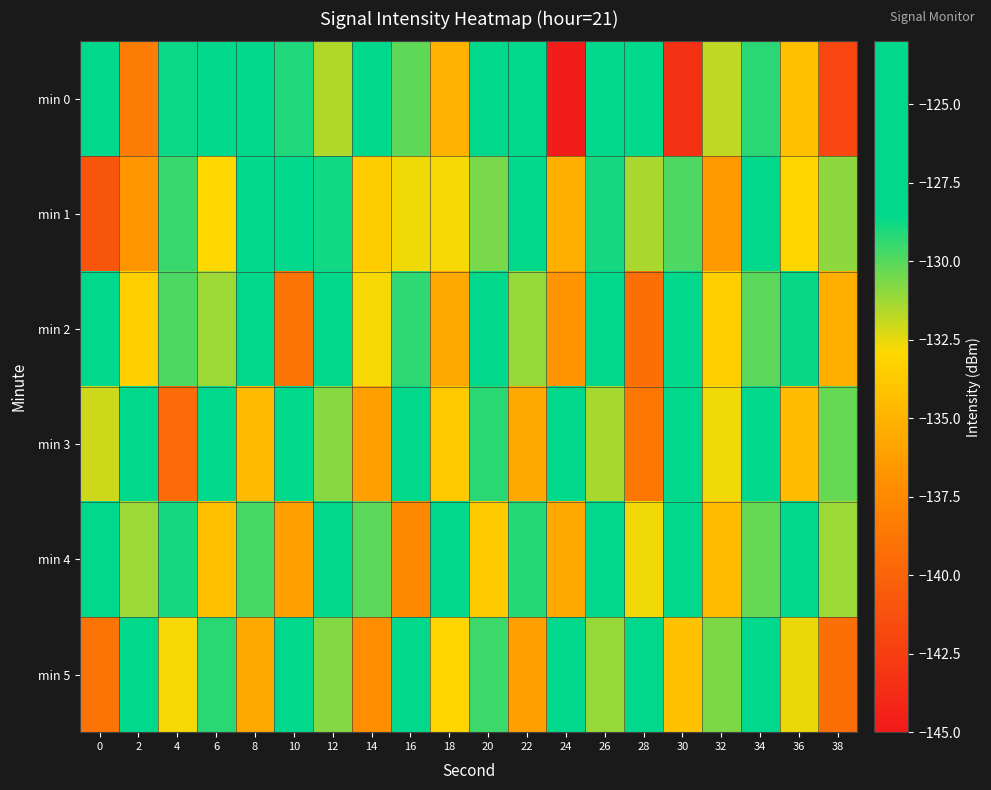

What is the difference between the highest and lowest values at 34?

4.5